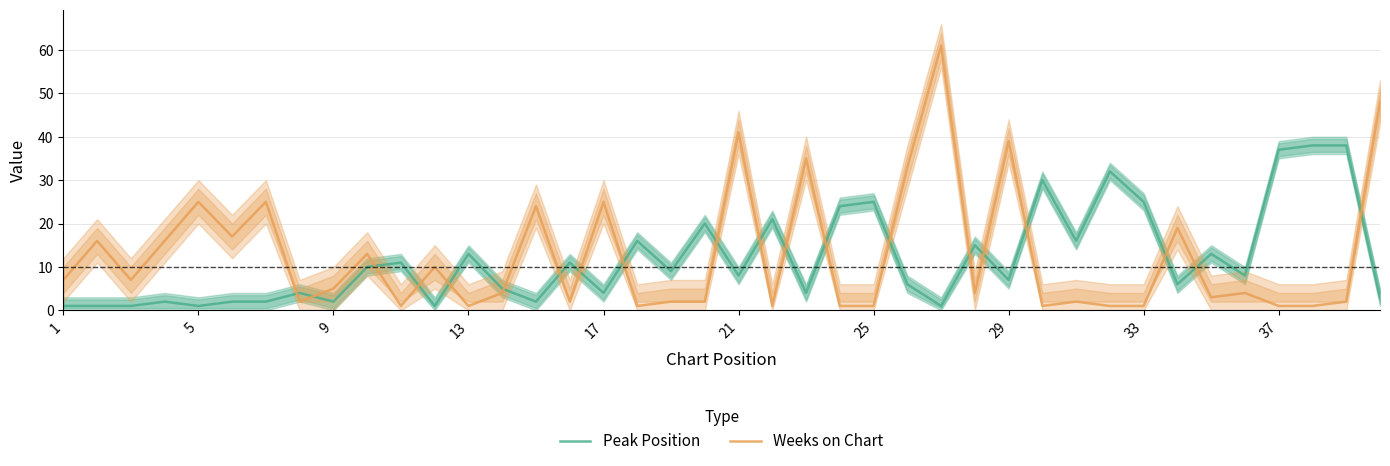

What are all the series names shown in the legend?

Peak Position, Weeks on Chart